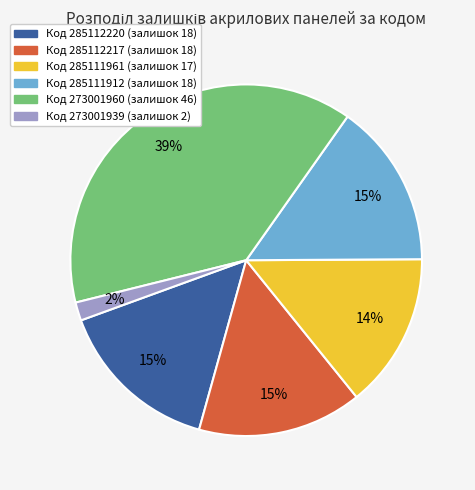

To the nearest percent, what is the average slice percentage?

17%